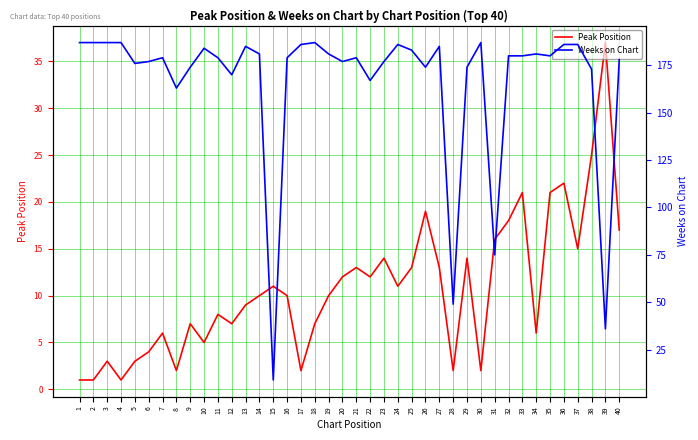

Which series ends up on top after the final intersection of Weeks on Chart and Peak Position?

Weeks on Chart